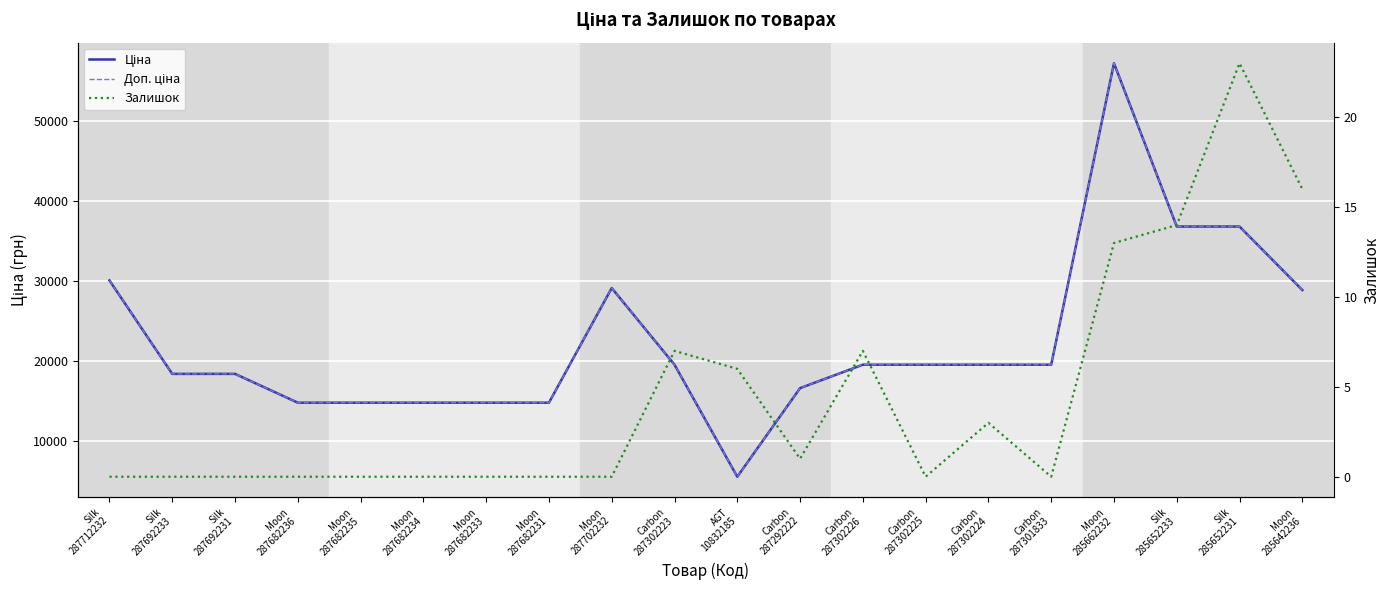

What is the difference between the maximum and minimum values in the Ціна series?

51697.7